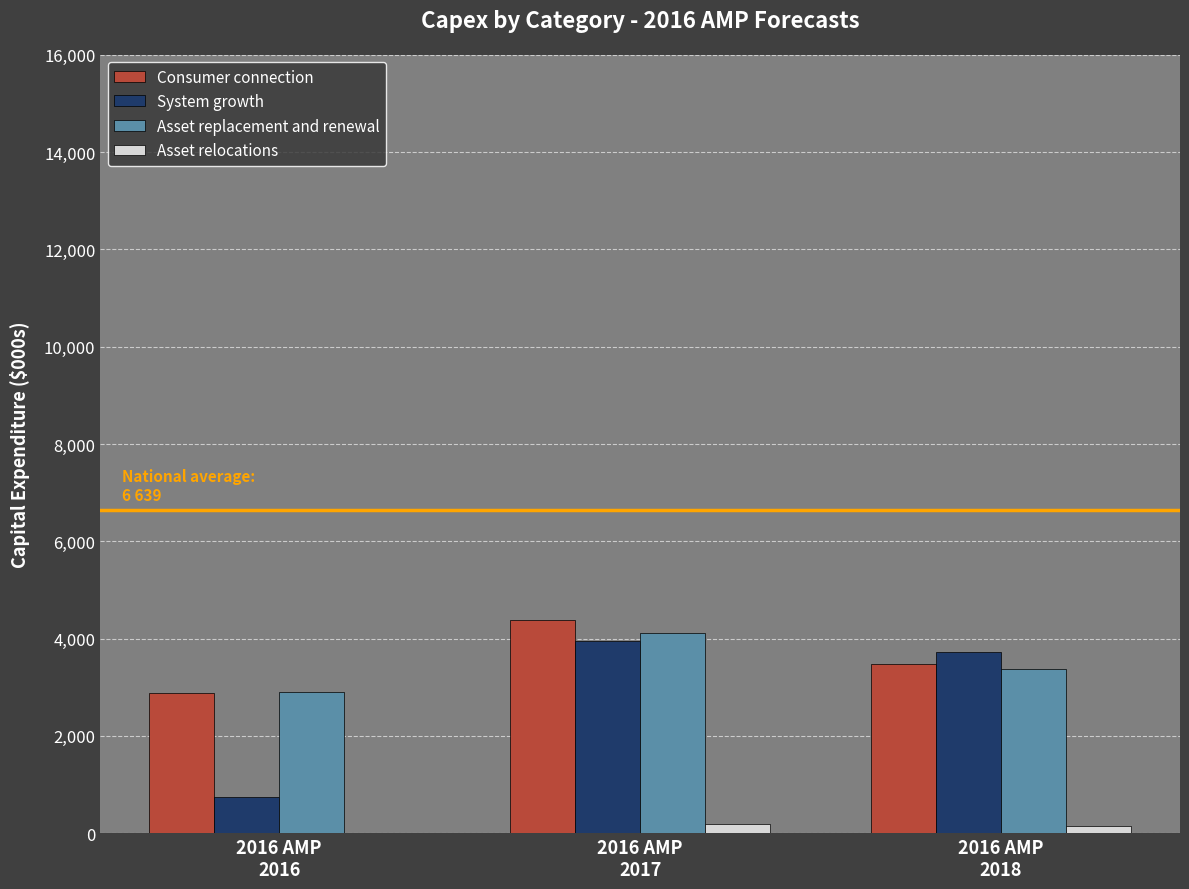

What is the sum of all Asset replacement and renewal values?

10376.2